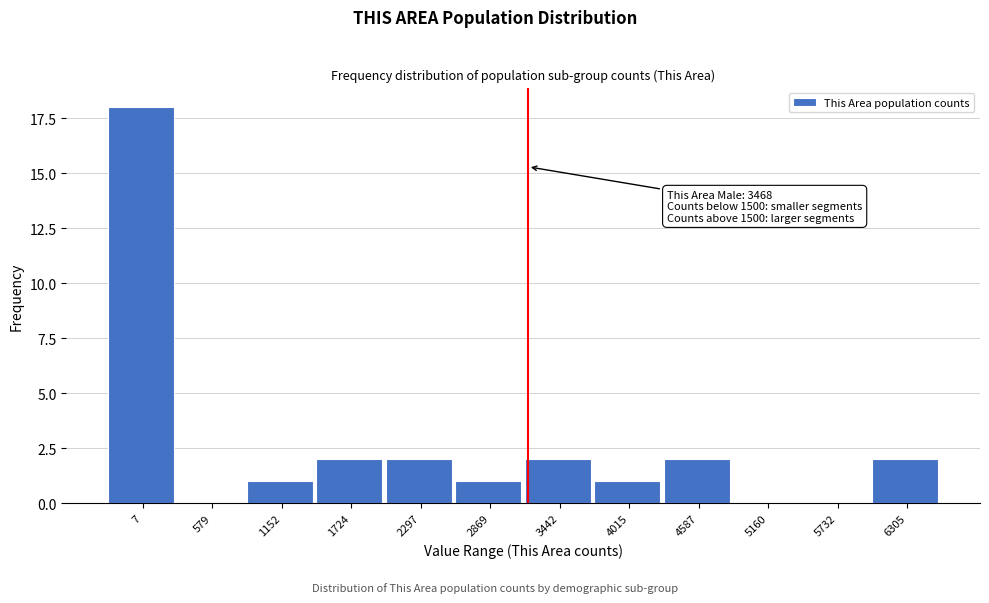

Reading right to left, what are all the values shown in this chart?

6305=2	5732=0	5160=0	4587=2	4015=1	3442=2	2869=1	2297=2	1724=2	1152=1	579=0	7=18